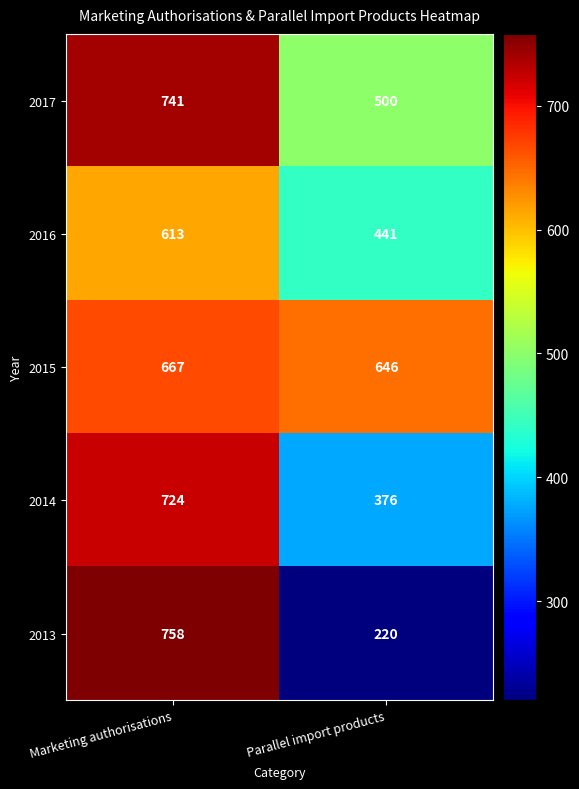

Is it true that 2017 equals 741 at Marketing authorisations?

True